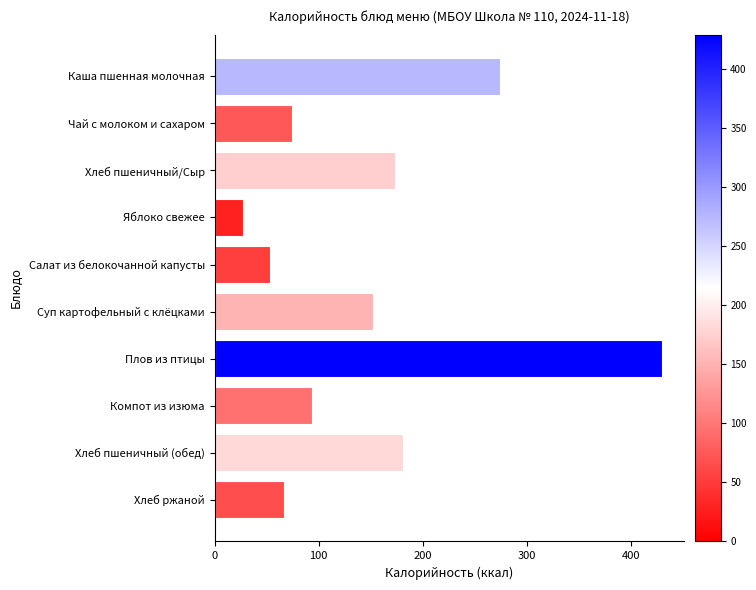

The chart shows a value of 298 at Хлеб пшеничный/Сыр. True or false?

False